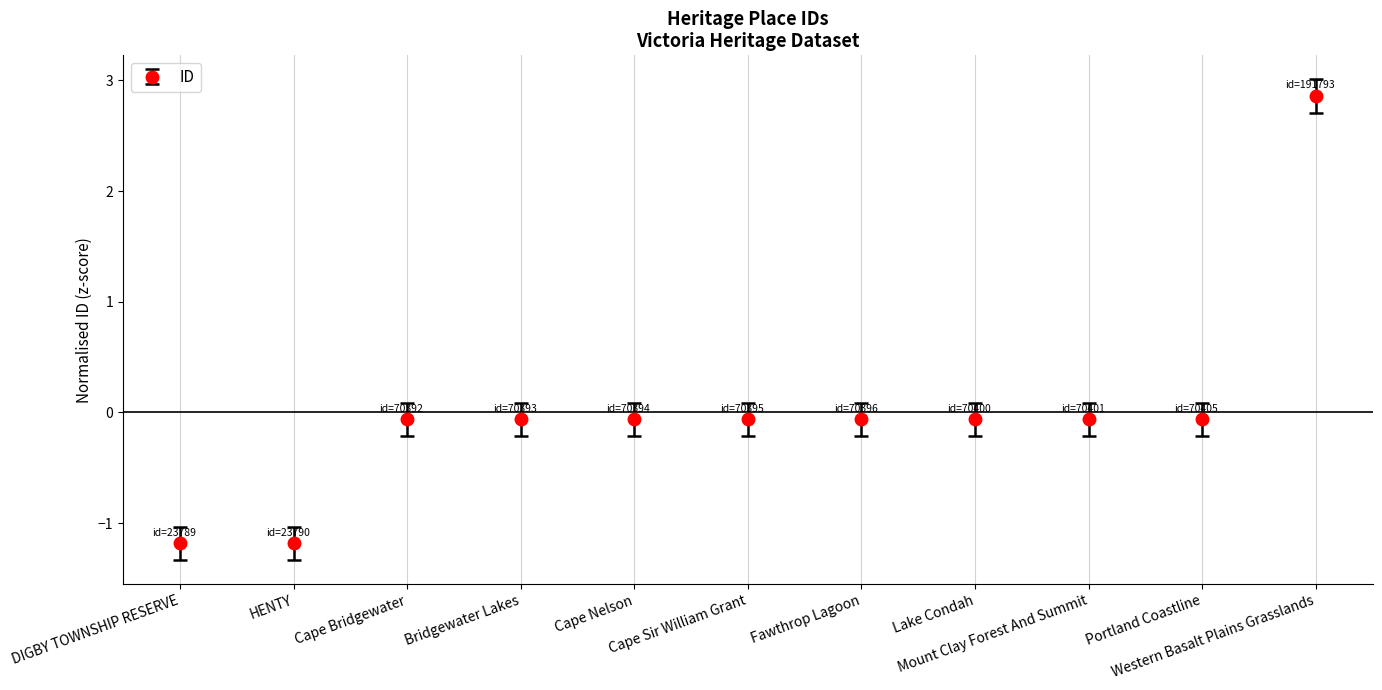

What is the difference between the second highest and second lowest values?

1.1